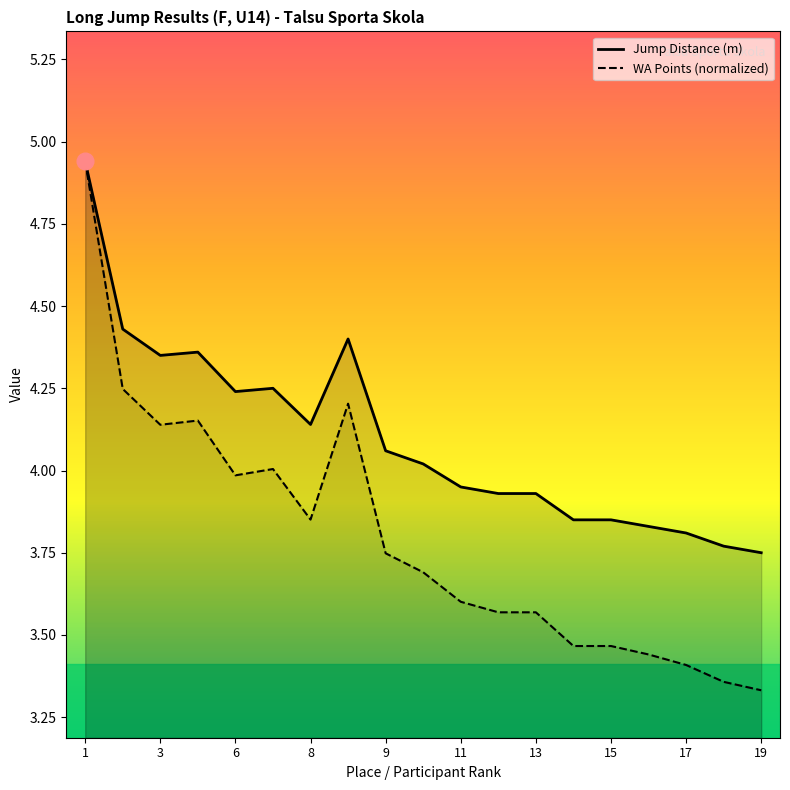

What is the total value across all series at 17?

7.2